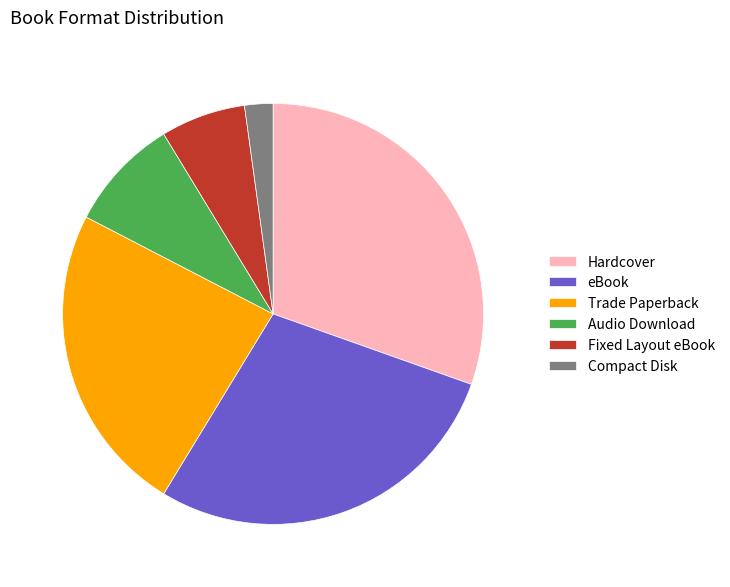

The Trade Paperback slice represents 18% of the pie. True or false?

False